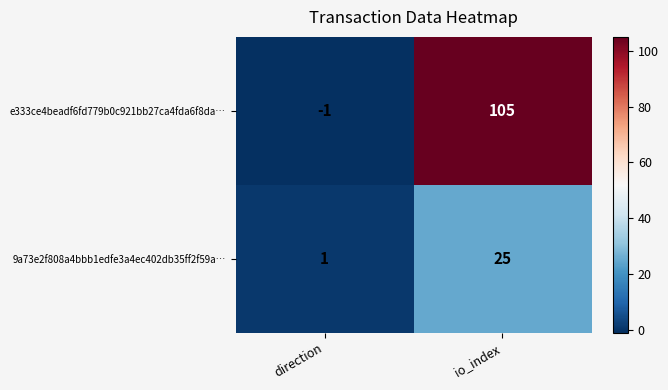

What is the difference between the highest and lowest values at io_index?

80